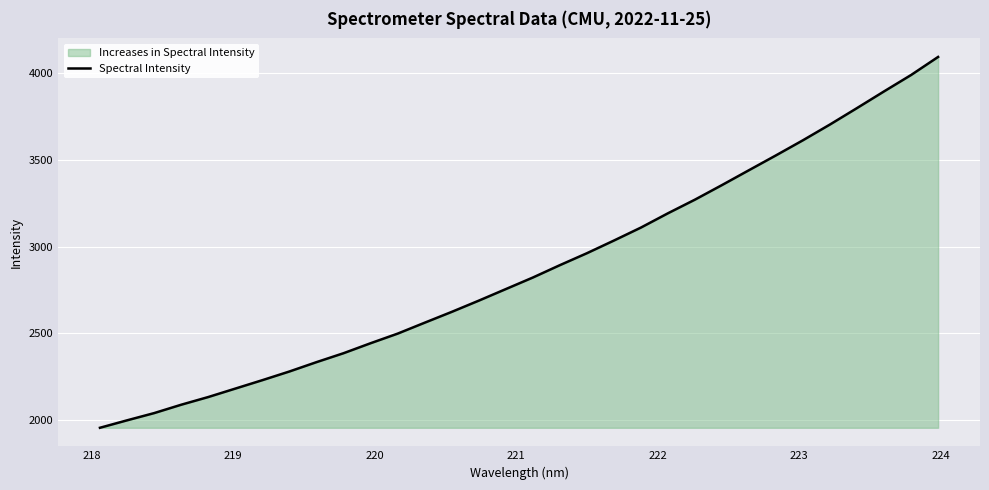

What is the greatest value displayed?

4093.3